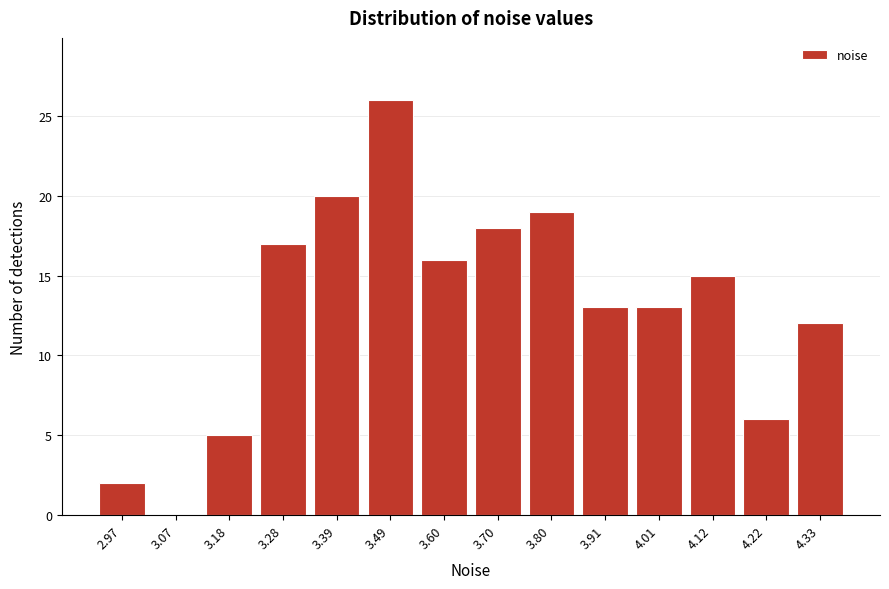

Reading right to left, list all the values displayed in this chart.

4.33=12	4.22=6	4.12=15	4.01=13	3.91=13	3.80=19	3.70=18	3.60=16	3.49=26	3.39=20	3.28=17	3.18=5	3.07=0	2.97=2